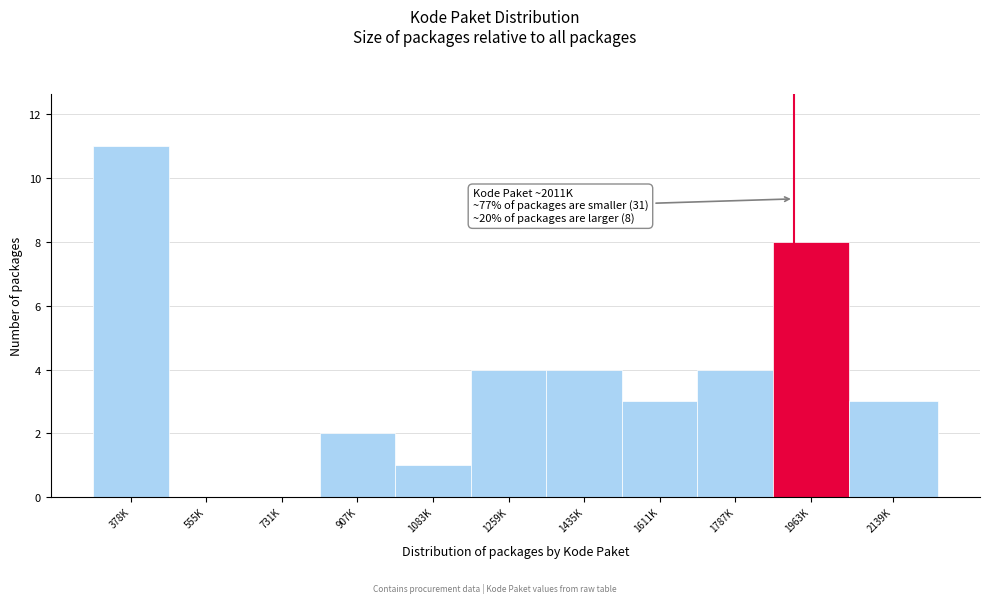

Reading left to right, transcribe all the data shown in this chart.

378K=11	555K=0	731K=0	907K=2	1083K=1	1259K=4	1435K=4	1611K=3	1787K=4	1963K=8	2139K=3